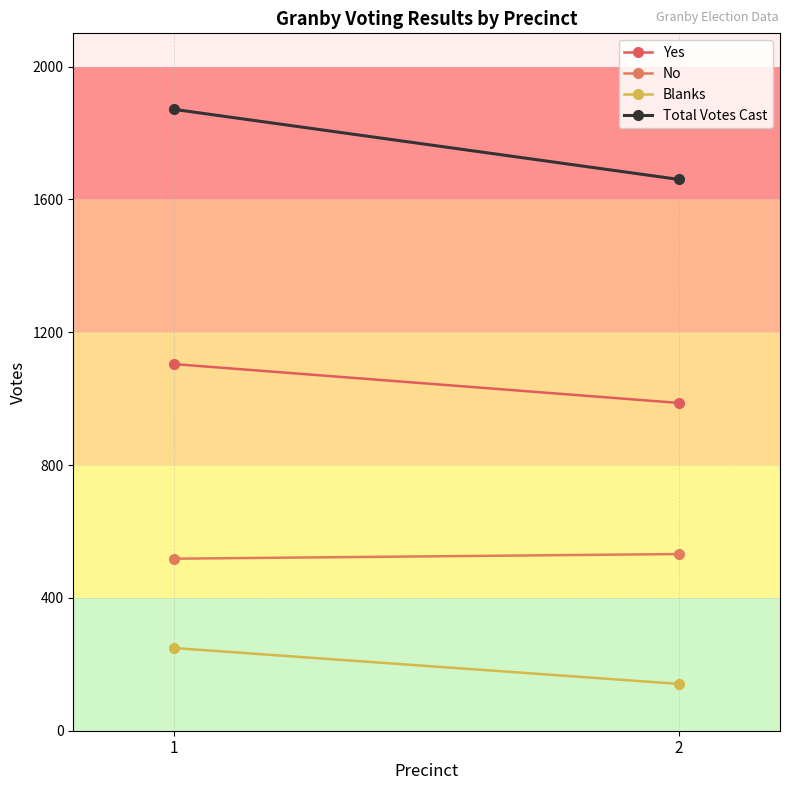

How many lines are shown in the chart?

4